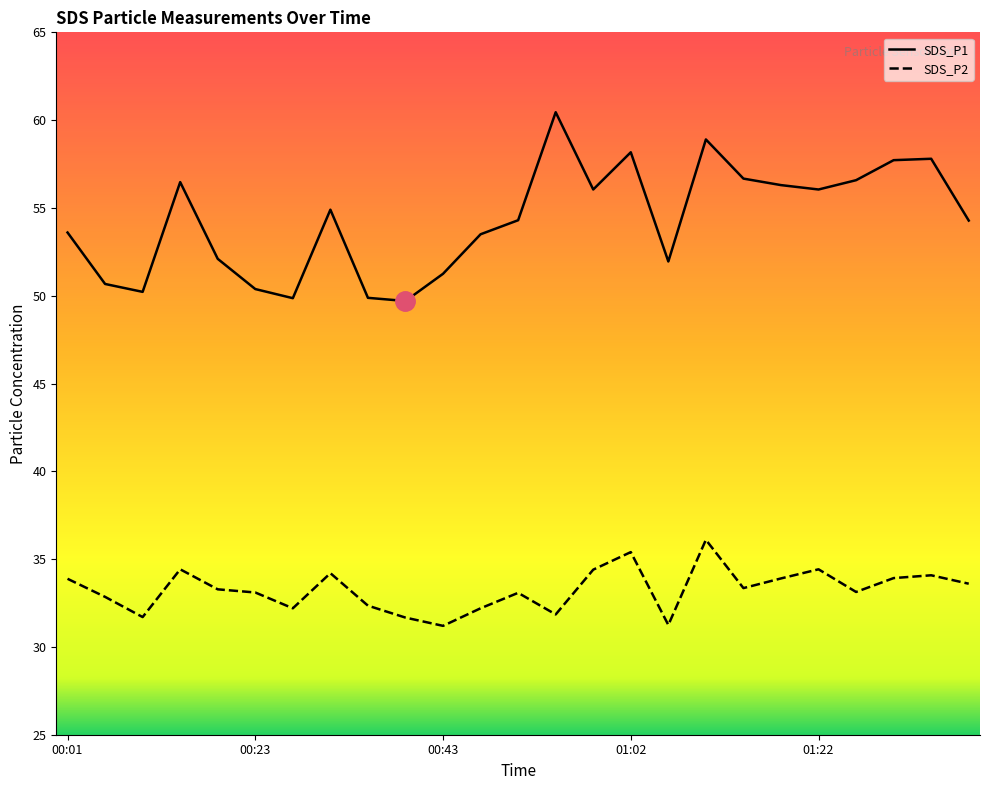

How many interior local valleys does the SDS_P2 series have?

7